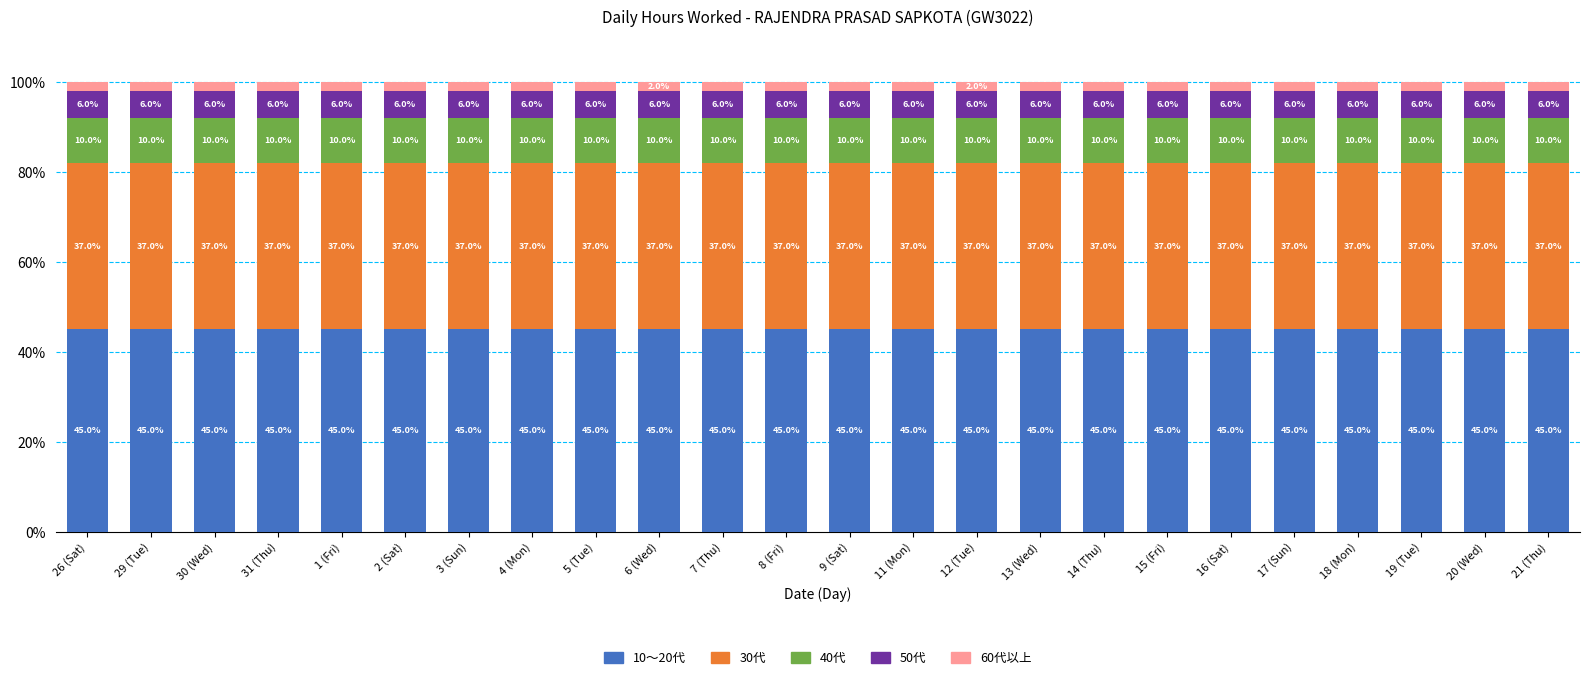

Is it true that 10～20代 equals 23.8 at 16 (Sat)?

False